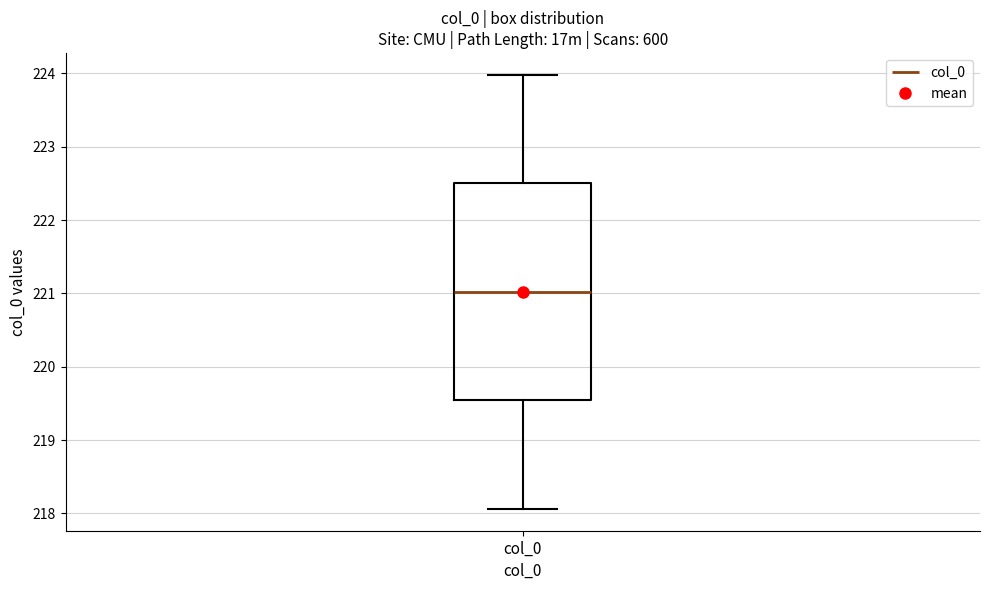

Where is the lower edge of the box for col_0 on the y-axis? The values are not printed on the chart, so give them approximately, as read against the axis.

219.5